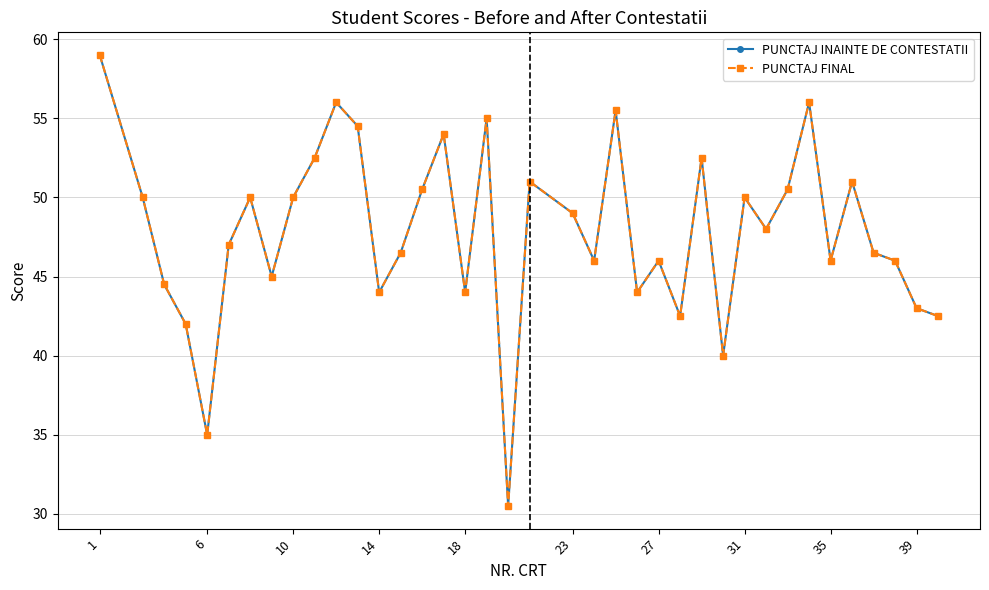

Reading left to right, what are all the values shown in this chart?

PUNCTAJ INAINTE DE CONTESTATII: 59.0	50.0	44.5	42.0	35.0	47.0	50.0	45.0	50.0	52.5	56.0	54.5	44.0	46.5	50.5	54.0	44.0	55.0	30.5	51.0	49.0	46.0	55.5	44.0	46.0	42.5	52.5	40.0	50.0	48.0	50.5	56.0	46.0	51.0	46.5	46.0	43.0	42.5
PUNCTAJ FINAL: 59.0	50.0	44.5	42.0	35.0	47.0	50.0	45.0	50.0	52.5	56.0	54.5	44.0	46.5	50.5	54.0	44.0	55.0	30.5	51.0	49.0	46.0	55.5	44.0	46.0	42.5	52.5	40.0	50.0	48.0	50.5	56.0	46.0	51.0	46.5	46.0	43.0	42.5